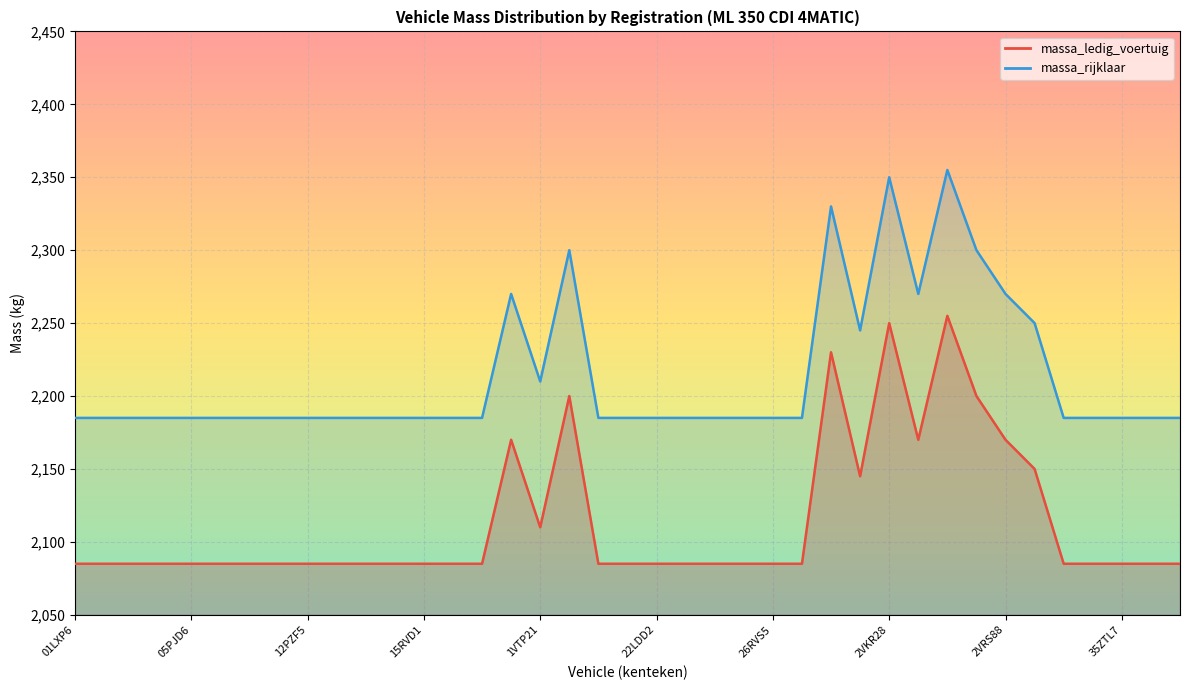

Between 18LXT1 and 1VTP21, which series saw the biggest shift?

massa_ledig_voertuig